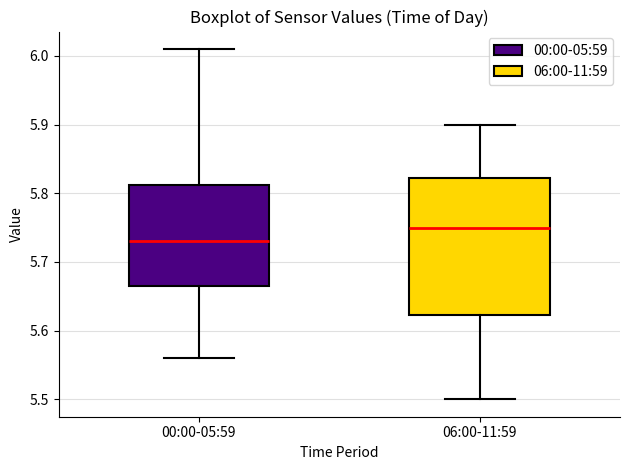

Reading left to right, read every box against the y-axis: the position of its median line, the range the box covers, and the ends of its whiskers. The values are not printed on the chart, so give them approximately, as read against the axis.

00:00-05:59: median 5.73, box 5.67 to 5.81, whiskers 5.56 to 6.01
06:00-11:59: median 5.75, box 5.62 to 5.82, whiskers 5.50 to 5.90